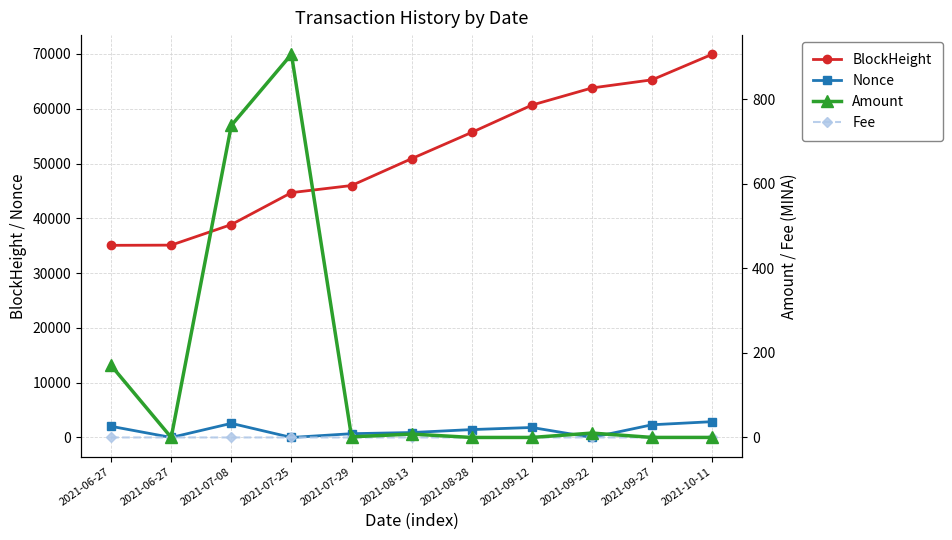

What is the spread (max minus min) of values at 2021-07-25?

44683.0